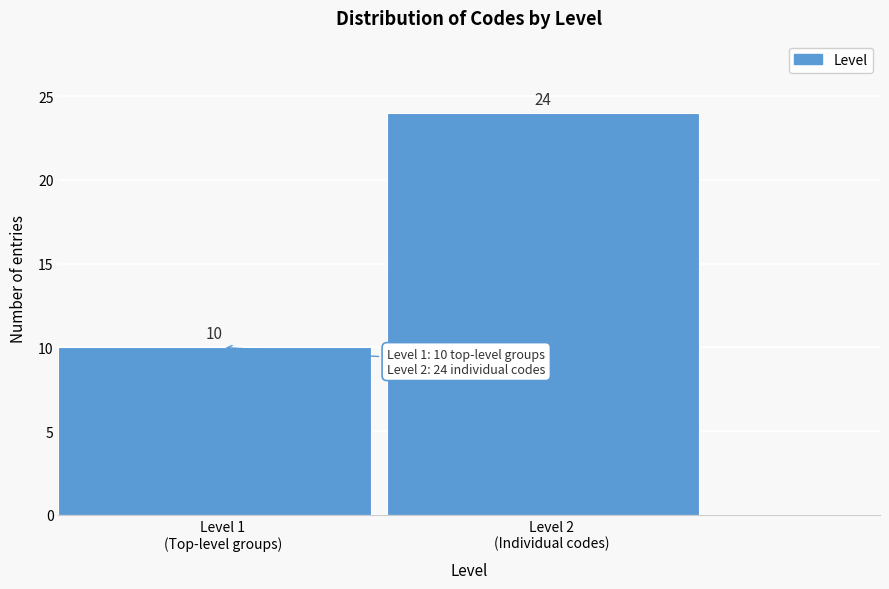

Reading right to left, list all the values displayed in this chart.

24	10